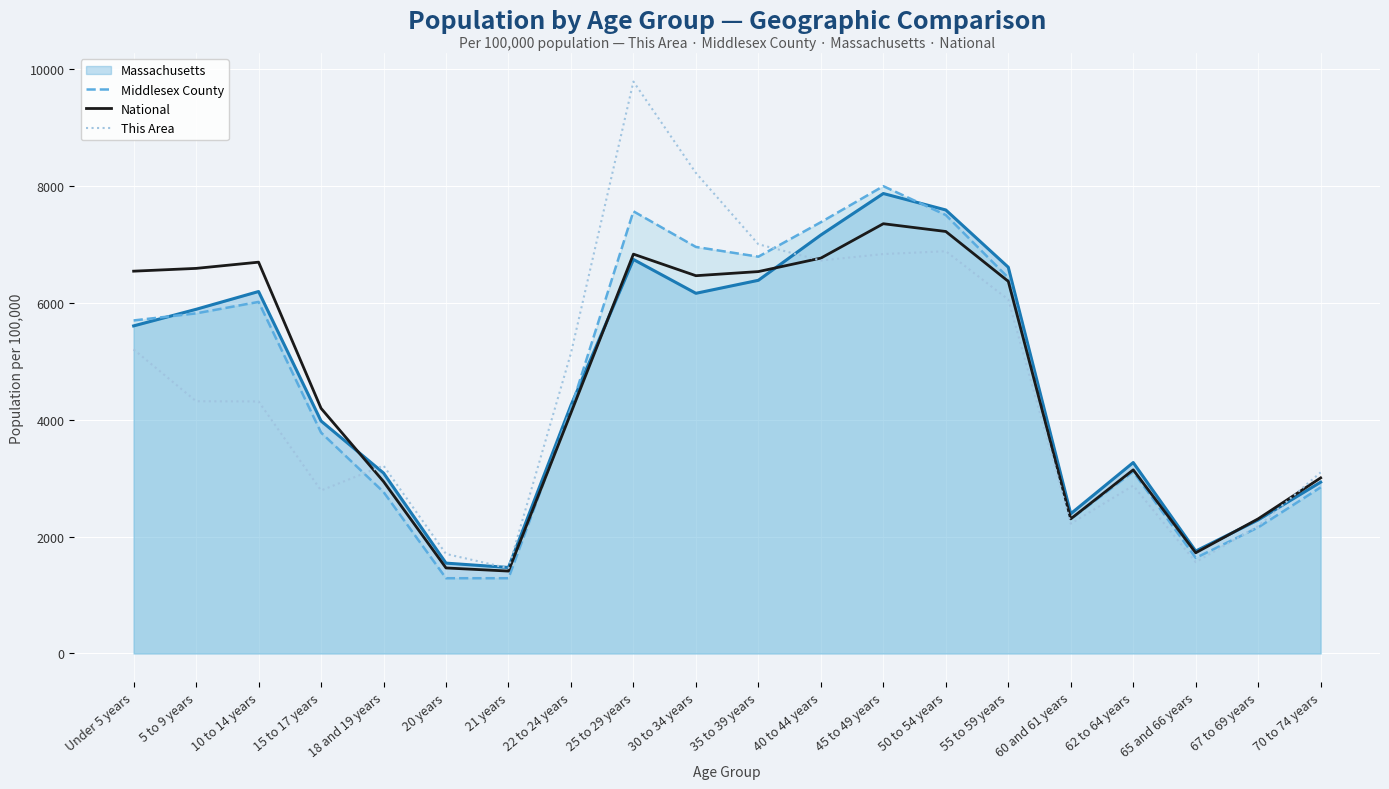

What is the difference between the maximum and minimum values in the National series?

5944.8